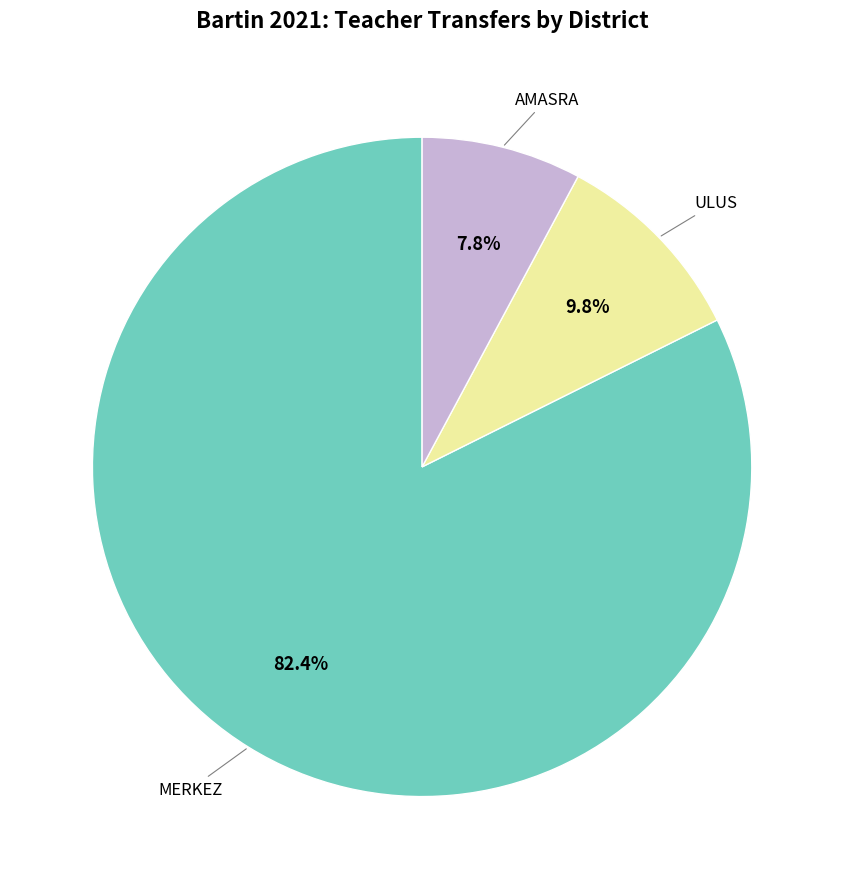

Is there a majority slice in this chart?

Yes